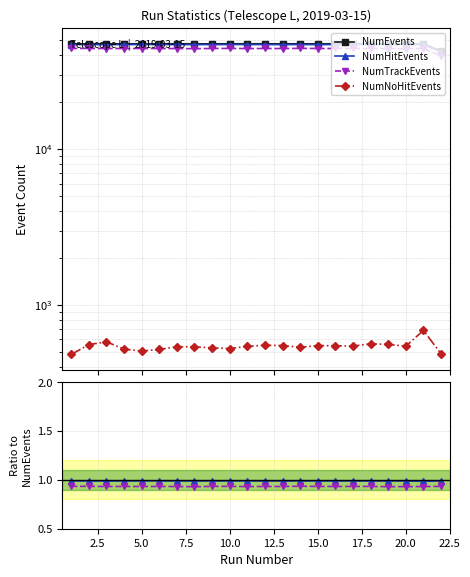

True or false: NumNoHitEvents and NumHitEvents cross at least once.

False